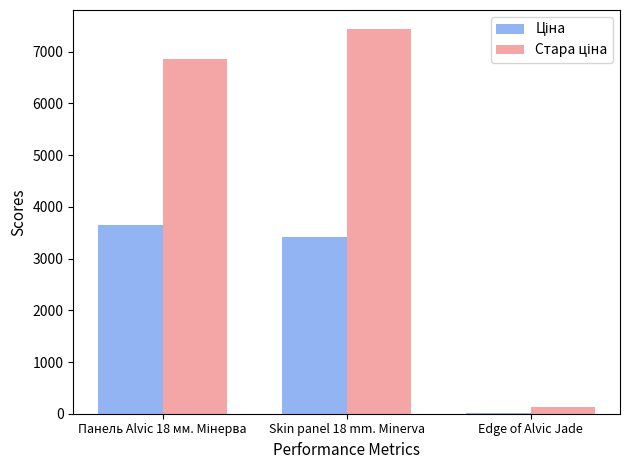

At which category is the sum across all series the highest?

Skin panel 18 mm. Minerva